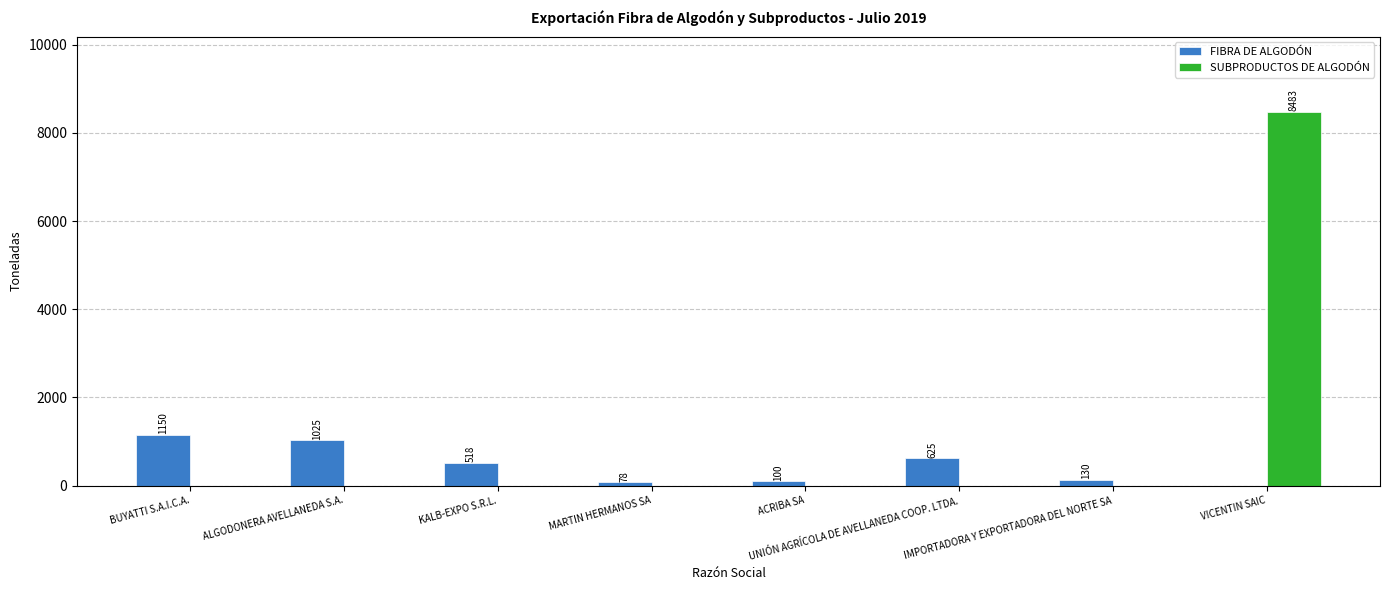

Count the number of data series in this chart.

2